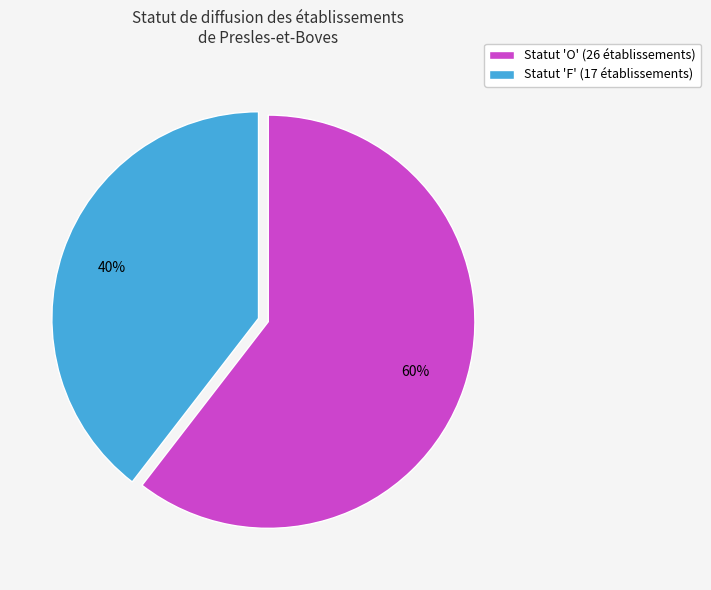

What is the largest slice in the pie chart?

Statut 'O' (26 établissements)